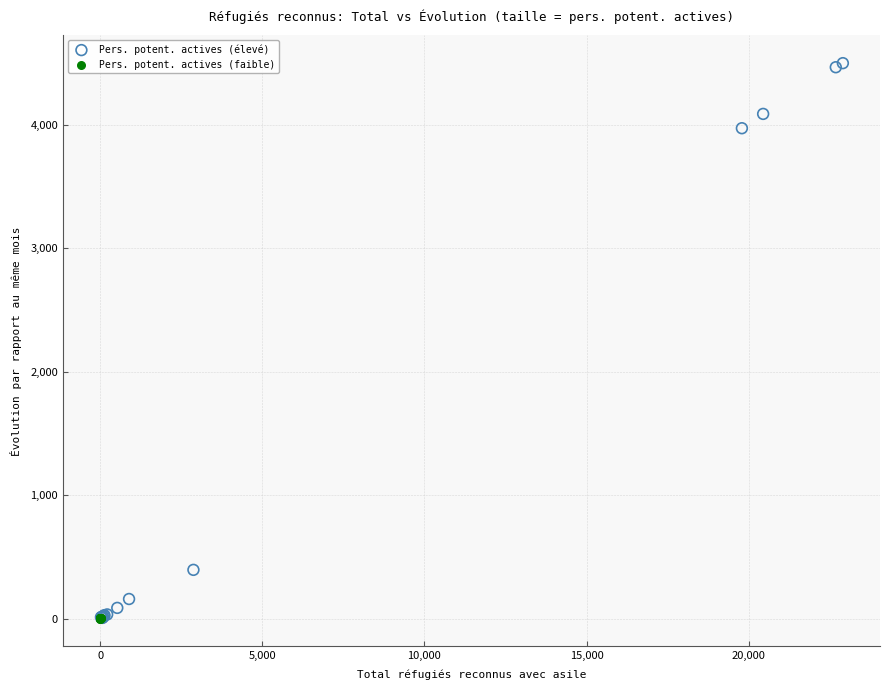

Which series reaches the maximum Y coordinate?

Pers. potent. actives (élevé)